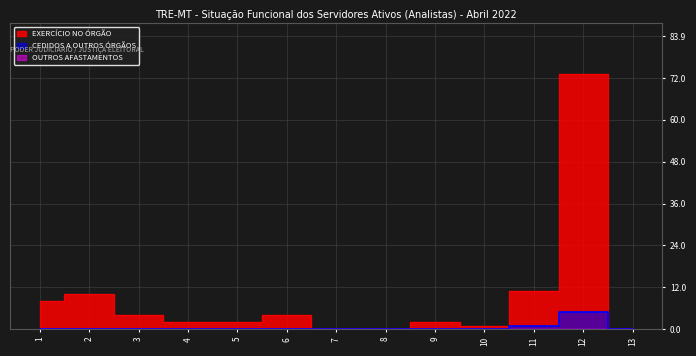

True or false: EXERCÍCIO NO ÓRGÃO and CEDIDOS A OUTROS ÓRGÃOS intersect in this chart.

False